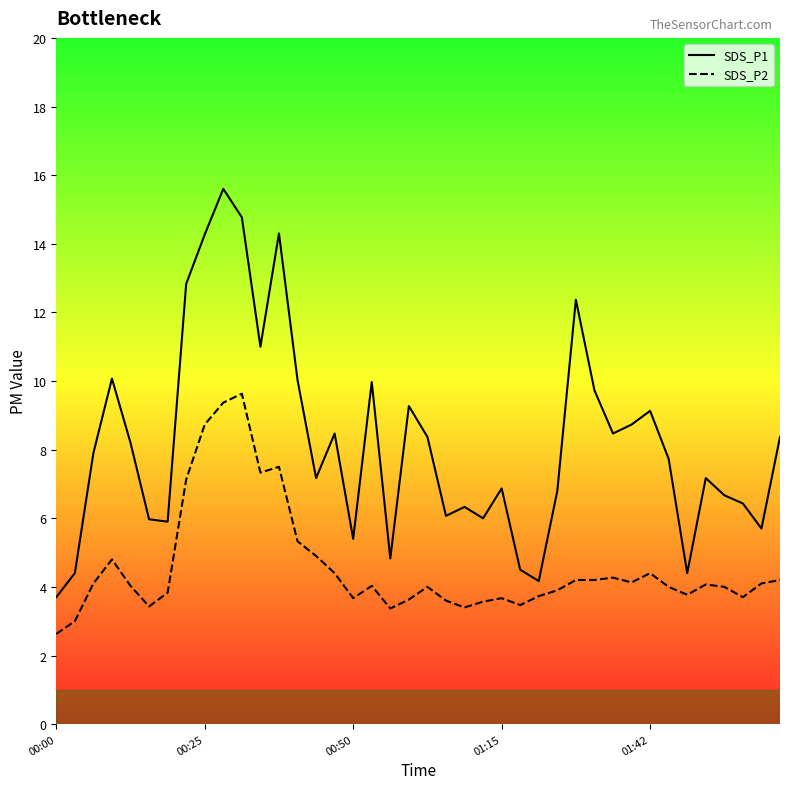

Rank the series by their average value, from lowest to highest.

SDS_P2, SDS_P1